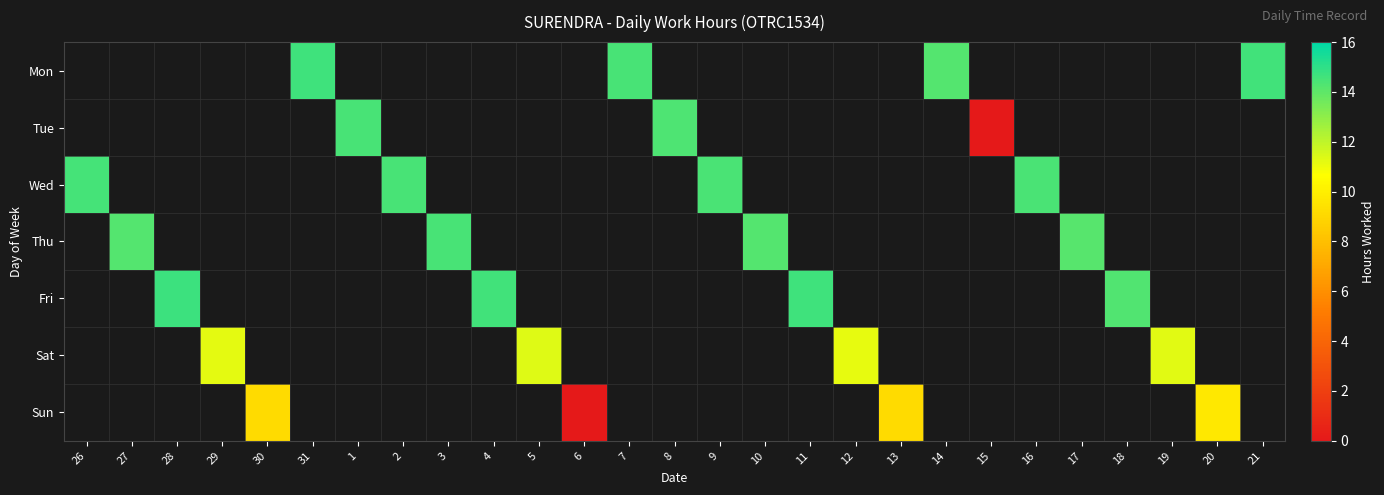

Is the value of Wed at 16 greater than the value of Tue at 7?

No